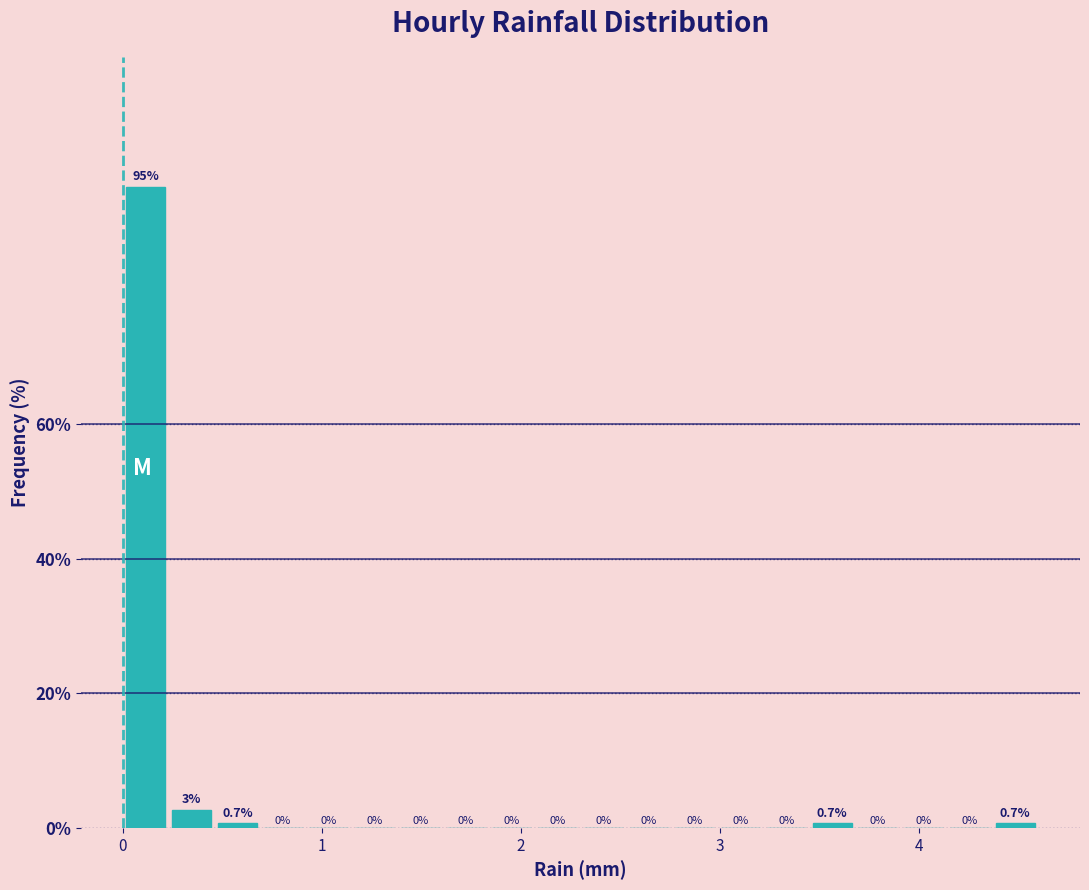

Read against the x-axis, roughly where is the centre of the tallest bar?

0.1